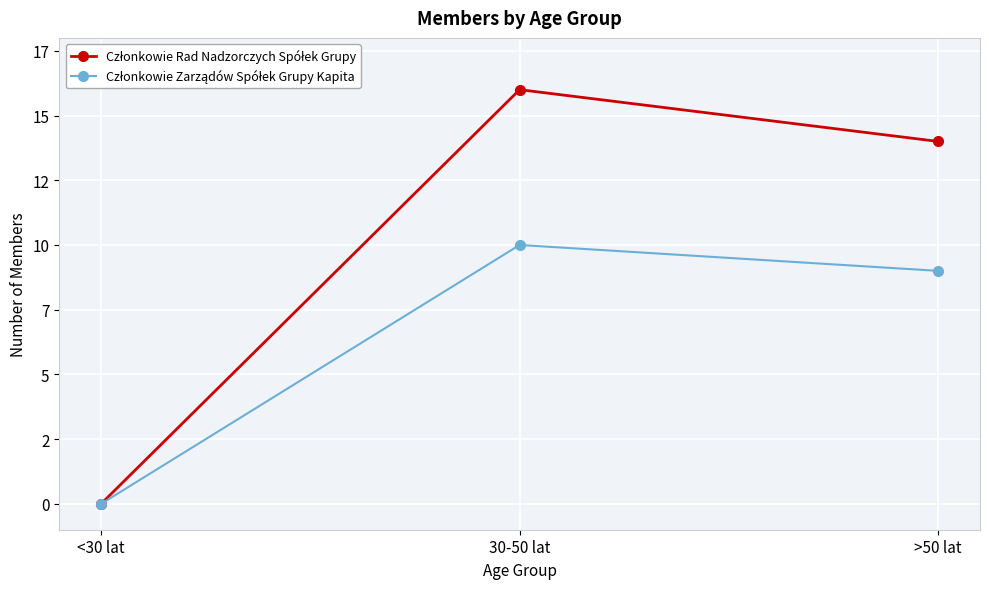

List the labels in order of Członkowie Rad Nadzorczych Spółek Grupy value, smallest first.

<30 lat, >50 lat, 30-50 lat